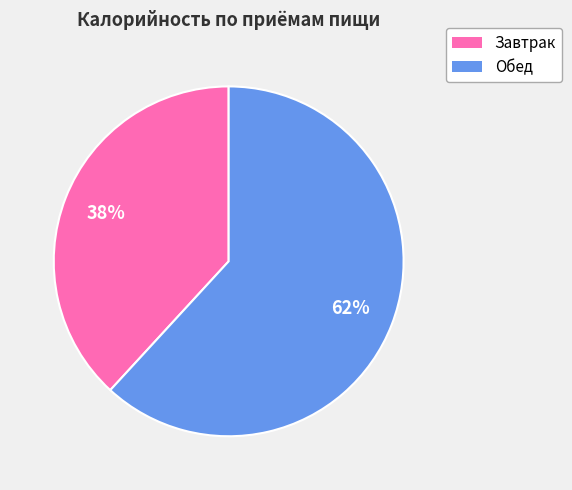

To the nearest percent, what is the difference between the largest and smallest slice percentages?

24%